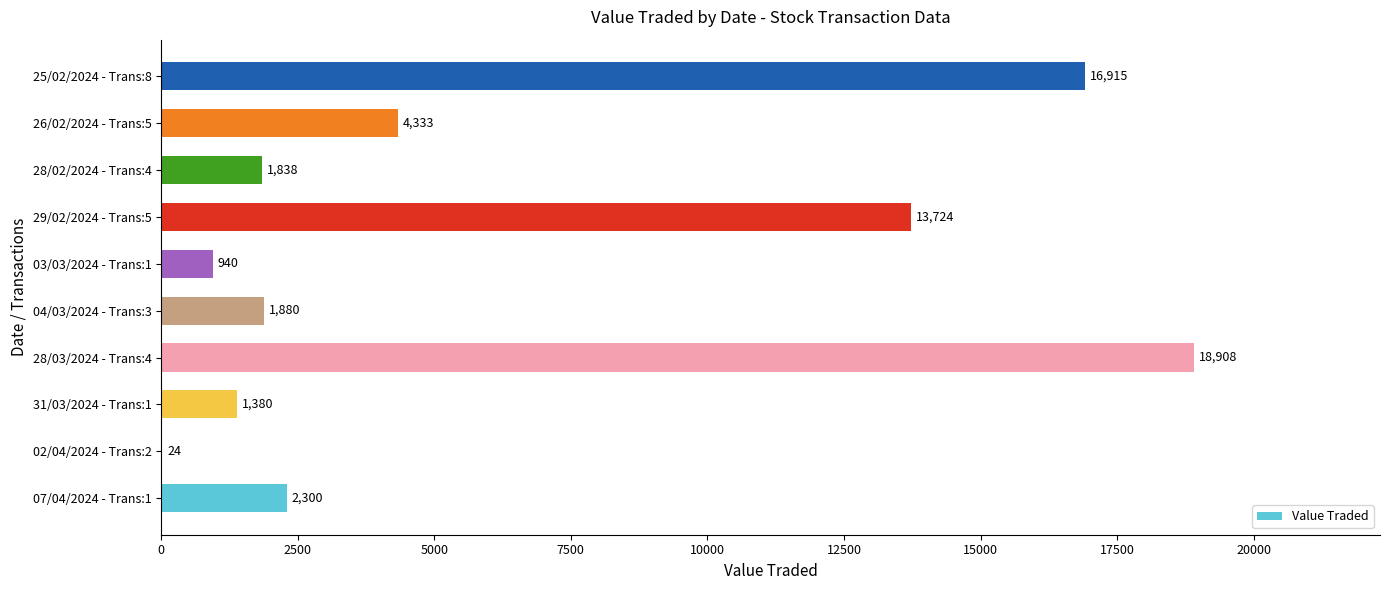

Reading top to bottom, extract all data points from this chart.

25/02/2024 - Trans:8=16915	26/02/2024 - Trans:5=4333	28/02/2024 - Trans:4=1838	29/02/2024 - Trans:5=13724	03/03/2024 - Trans:1=940	04/03/2024 - Trans:3=1880	28/03/2024 - Trans:4=18908	31/03/2024 - Trans:1=1380	02/04/2024 - Trans:2=24	07/04/2024 - Trans:1=2300